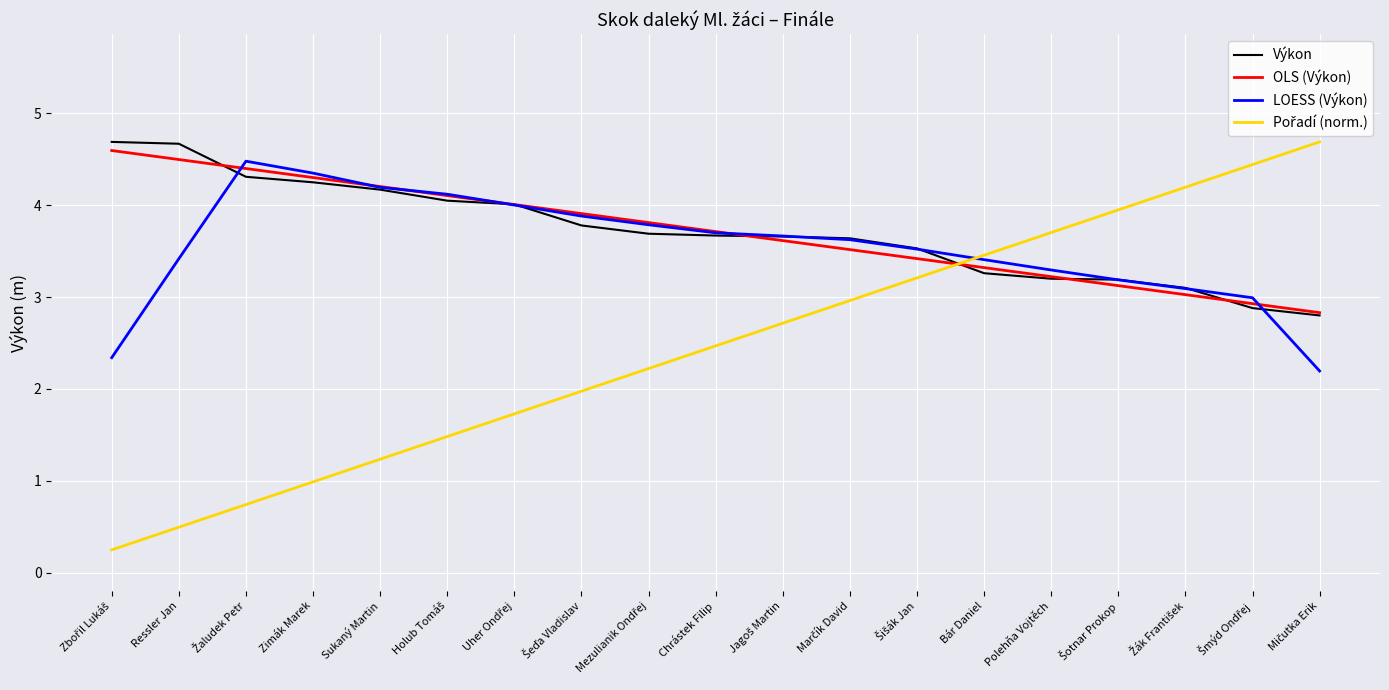

Is it true that Výkon equals 5.5 at Sukaný Martin?

False